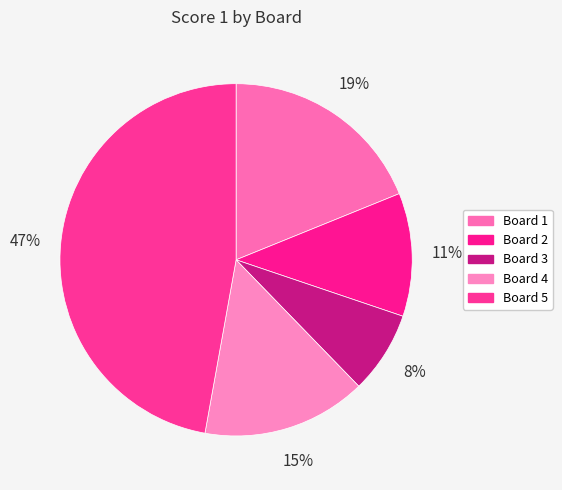

True or false: Board 2 accounts for 11% of the total.

True